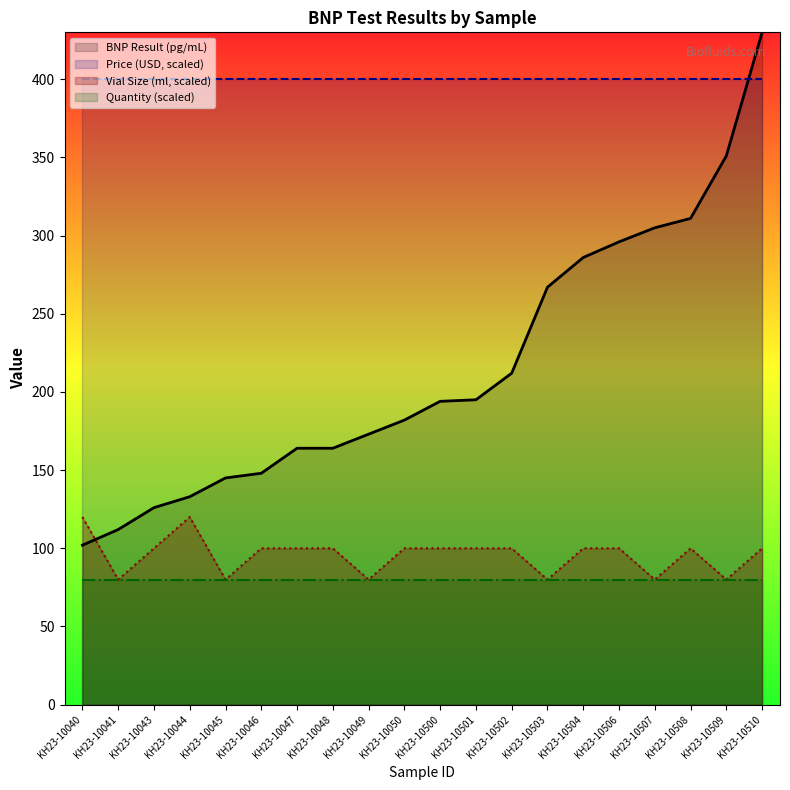

True or false: BNP Result (pg/mL) and Vial Size (ml) cross at least once.

True